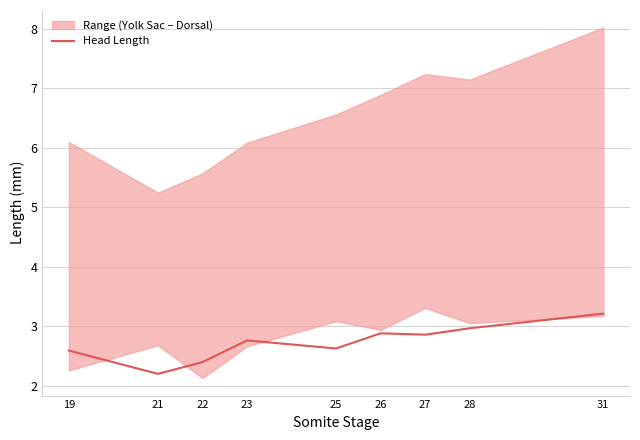

List the labels in order of value, smallest first.

21, 22, 19, 25, 23, 27, 26, 28, 31